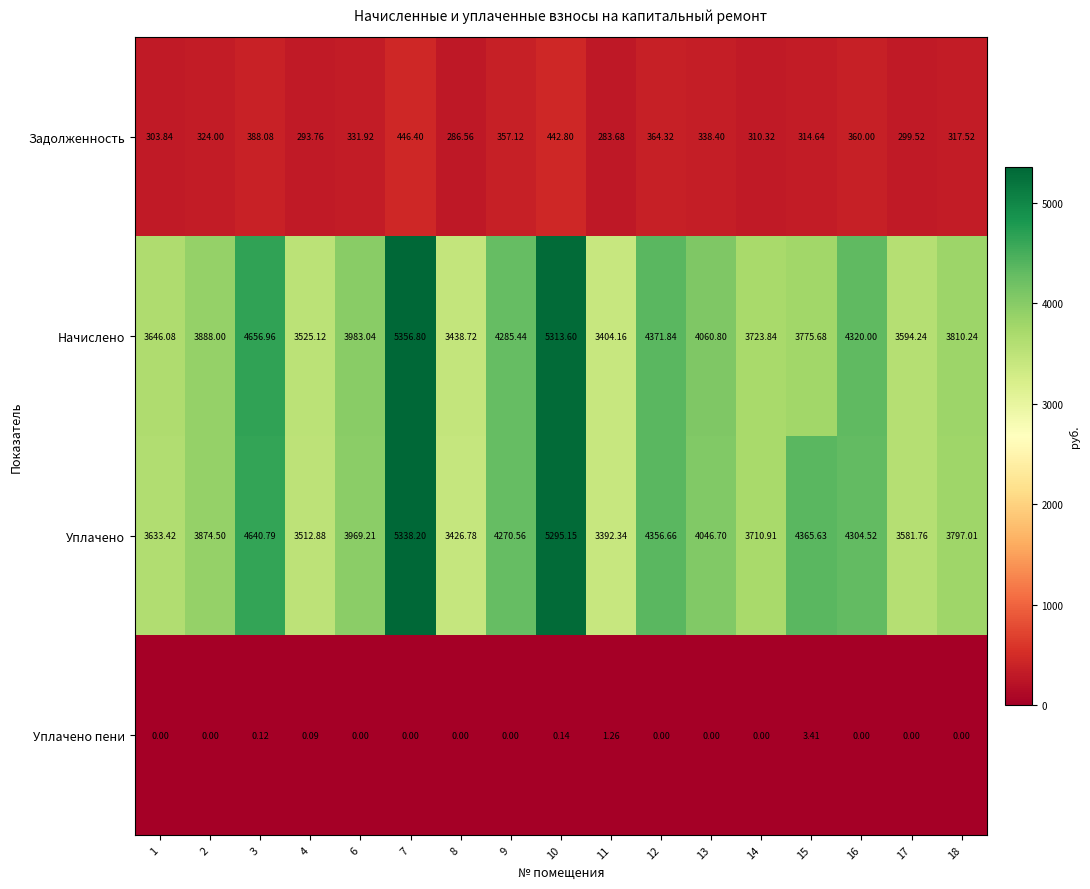

Rank the series by their maximum value, from lowest to highest.

Уплачено пени, Задолженность, Уплачено, Начислено